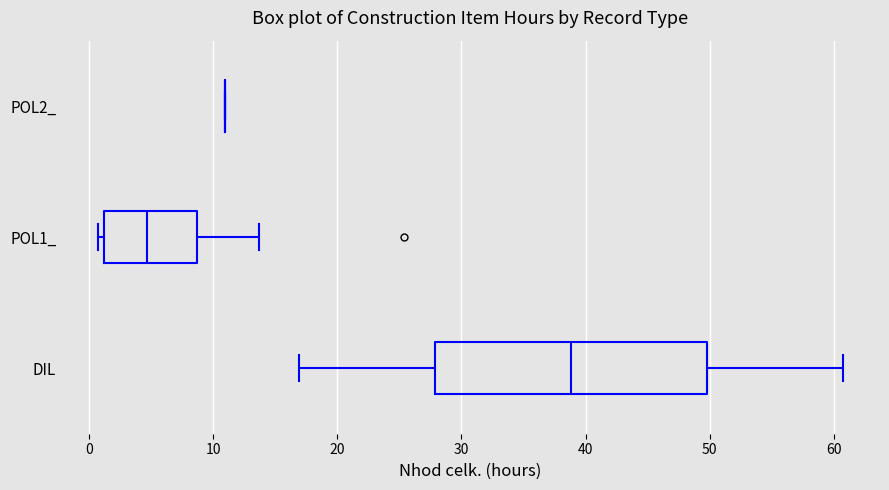

Reading bottom to top, read every box against the x-axis: the position of its median line, the range the box covers, and the ends of its whiskers. The values are not printed on the chart, so give them approximately, as read against the axis.

DIL: median 39, box 28 to 50, whiskers 17 to 61
POL1_: median 5, box 1 to 9, whiskers 1 (just left of the box's left edge) to 14
POL2_: box collapsed to a line at 11, whiskers 11 to 11